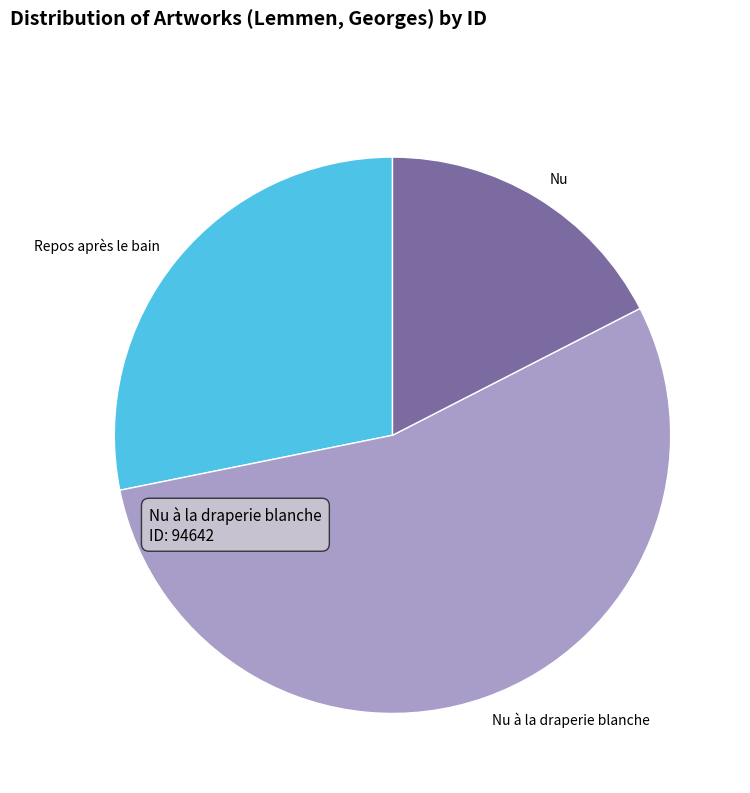

Between Nu and Nu à la draperie blanche, which is larger?

Nu à la draperie blanche